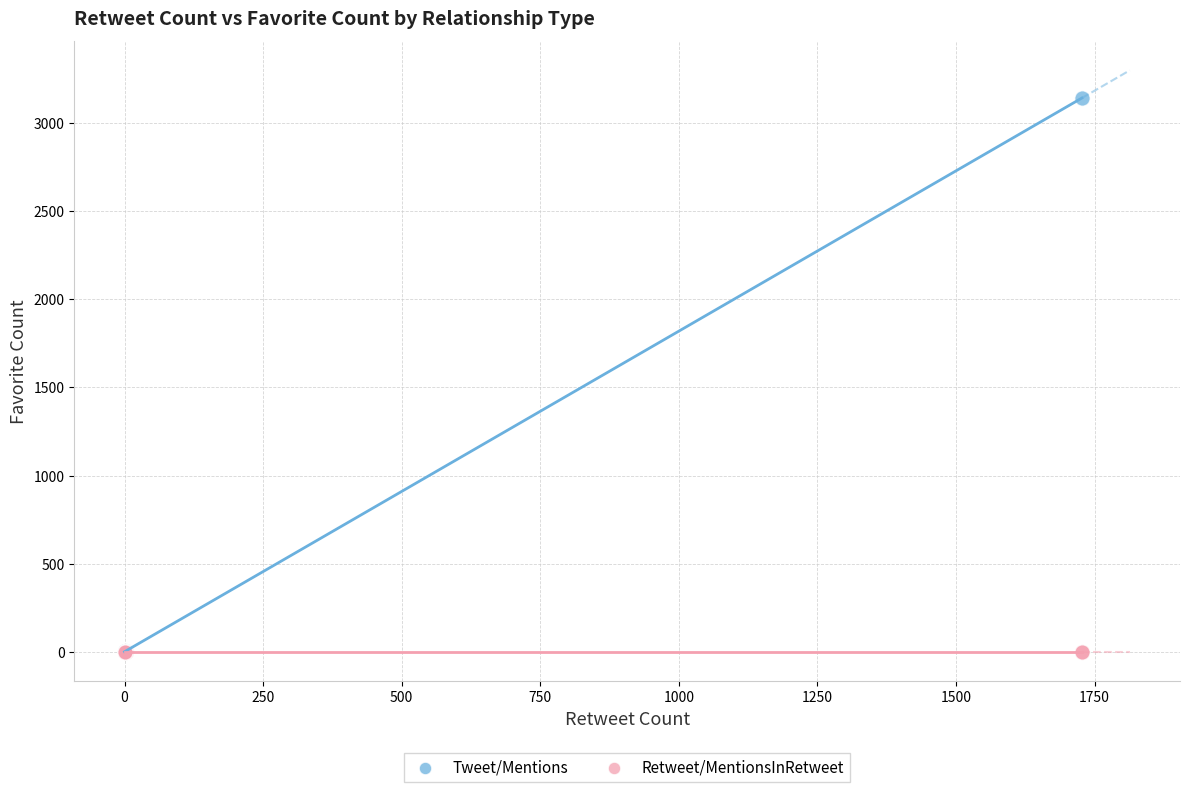

Which series reaches the maximum Y coordinate?

Tweet/Mentions